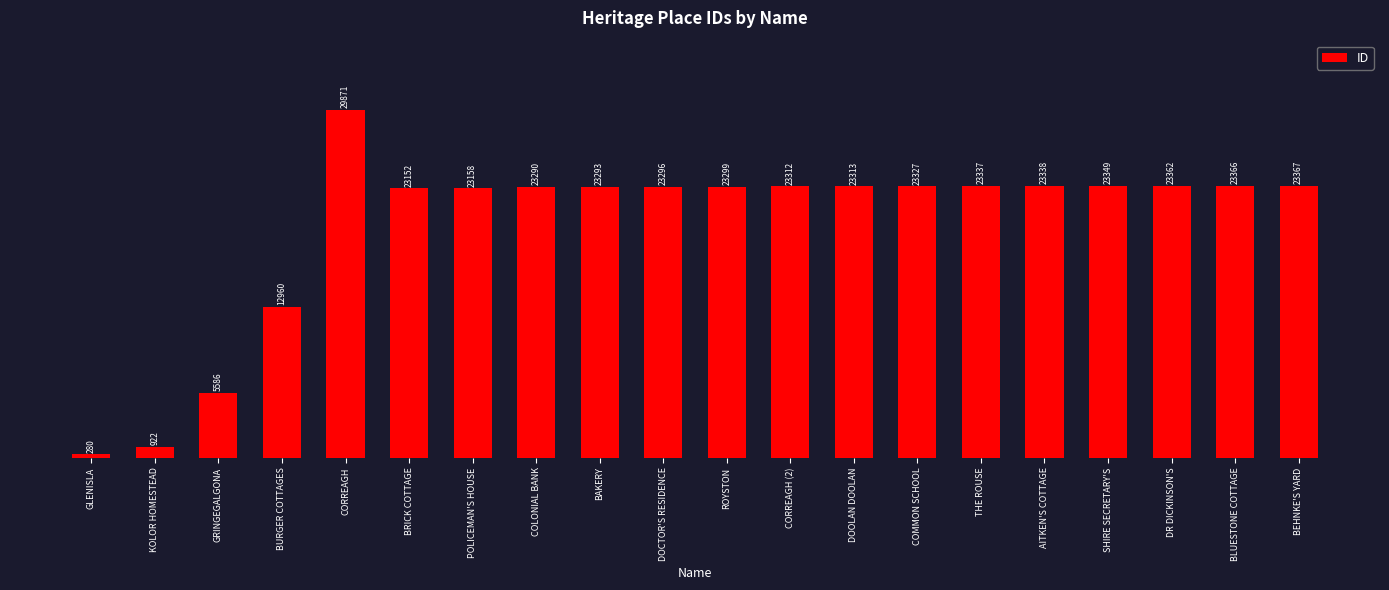

Where is the data nearest to the value 15075?

BURGER COTTAGES